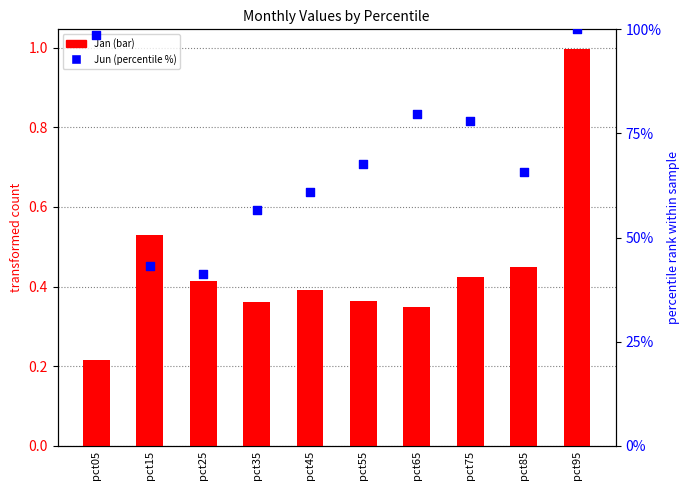

Which series contains the lowest Y value?

Jan (bar)